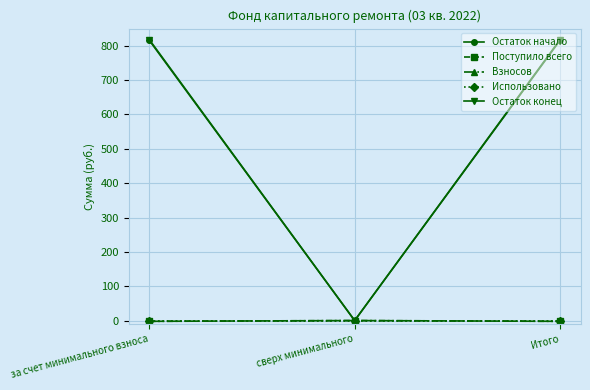

Which series has the widest spread of values?

Остаток начало